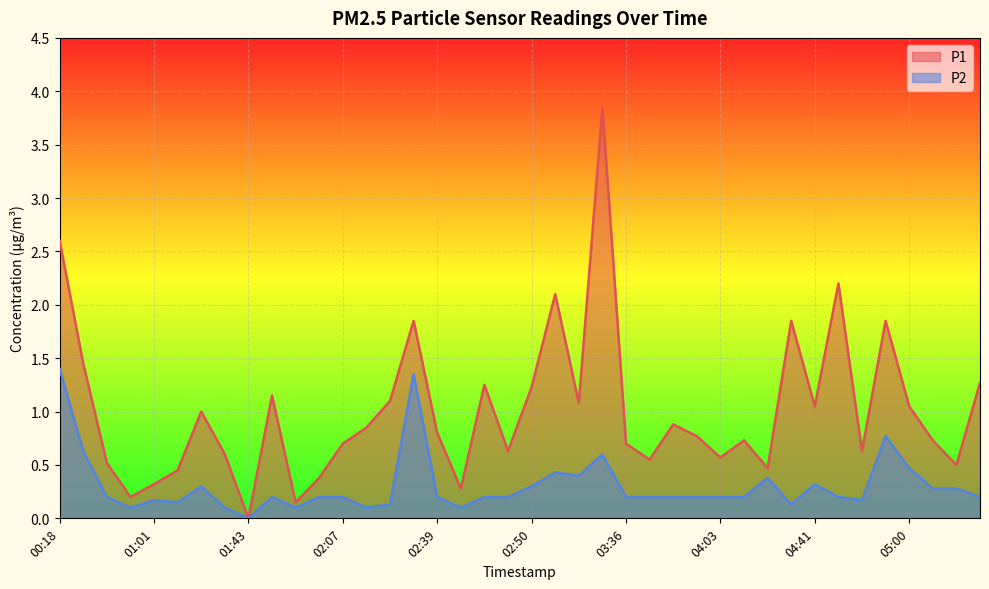

True or false: P1 and P2 cross at least once.

False